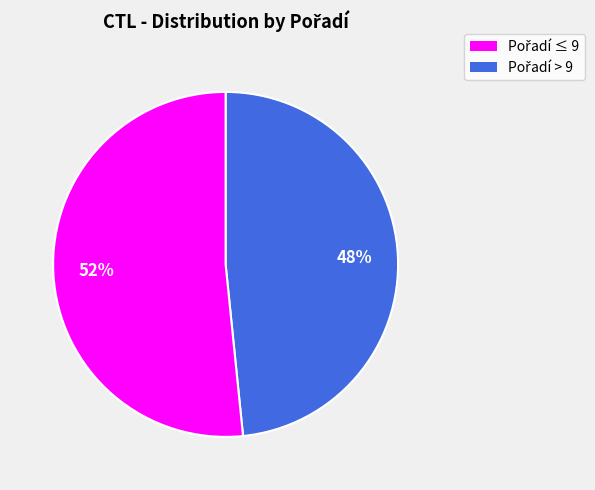

Is there any slice that represents more than half of the pie?

Yes